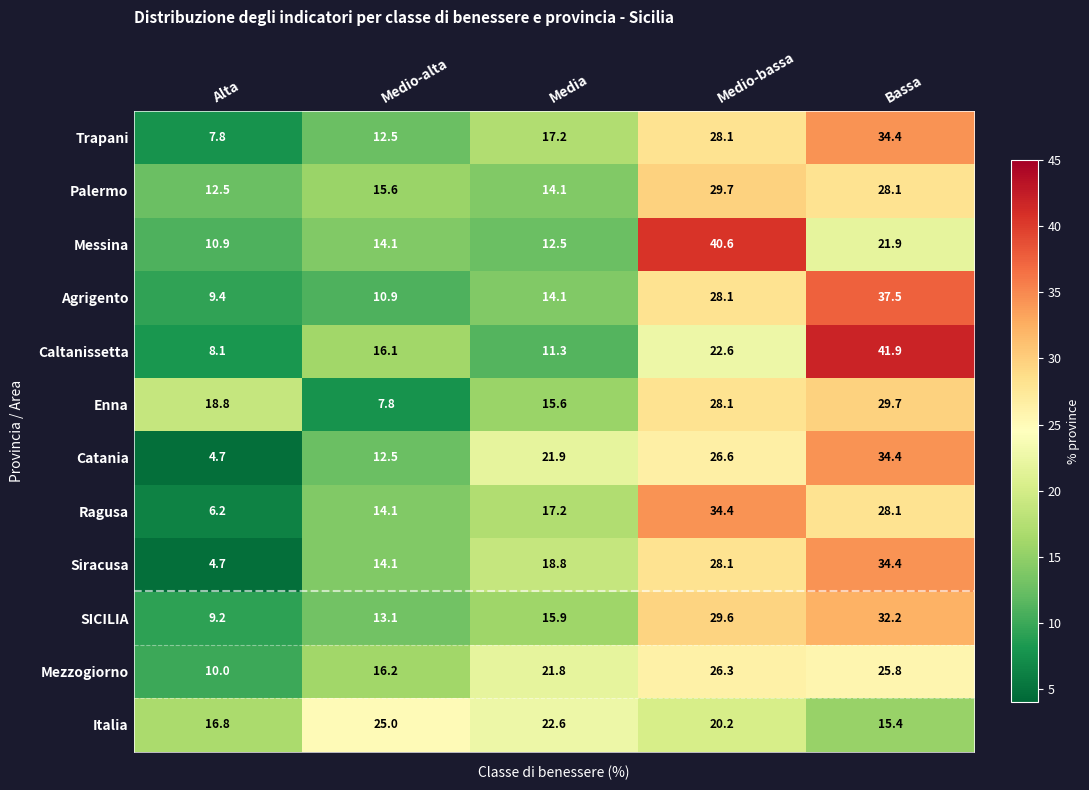

At which category is the sum across all series the highest?

Bassa